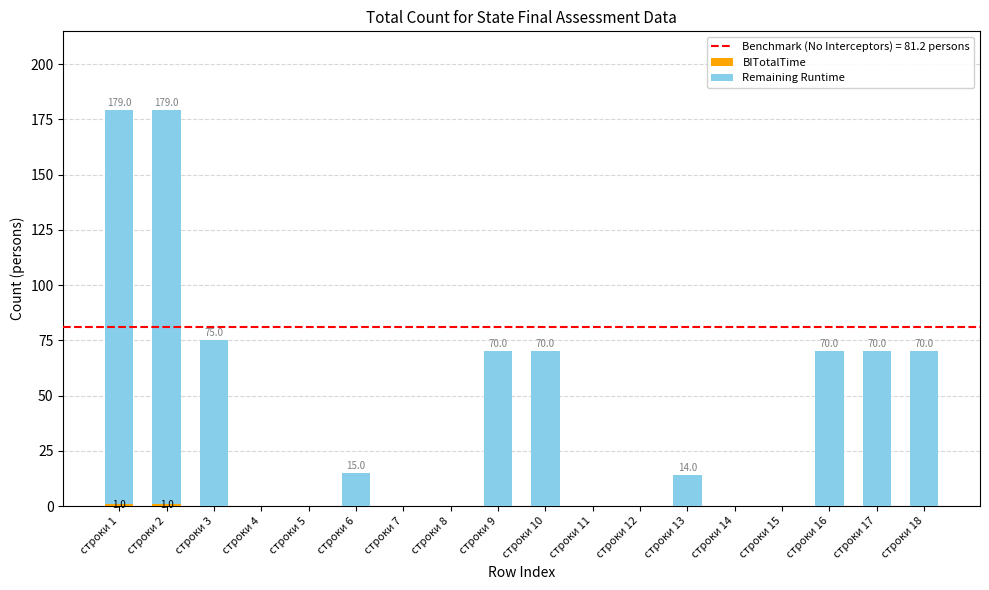

Is it true that BITotalTime equals 1 at строки 9?

False